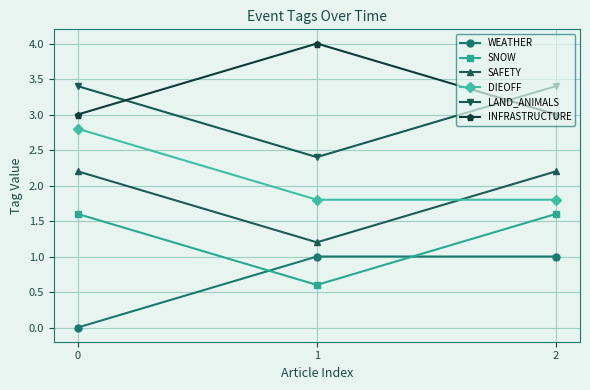

Reading left to right, list all the values displayed in this chart.

WEATHER: 0=0.0	1=1.0	2=1.0
SNOW: 0=1.6	1=0.6	2=1.6
SAFETY: 0=2.2	1=1.2	2=2.2
DIEOFF: 0=2.8	1=1.8	2=1.8
LAND_ANIMALS: 0=3.4	1=2.4	2=3.4
INFRASTRUCTURE: 0=3.0	1=4.0	2=3.0